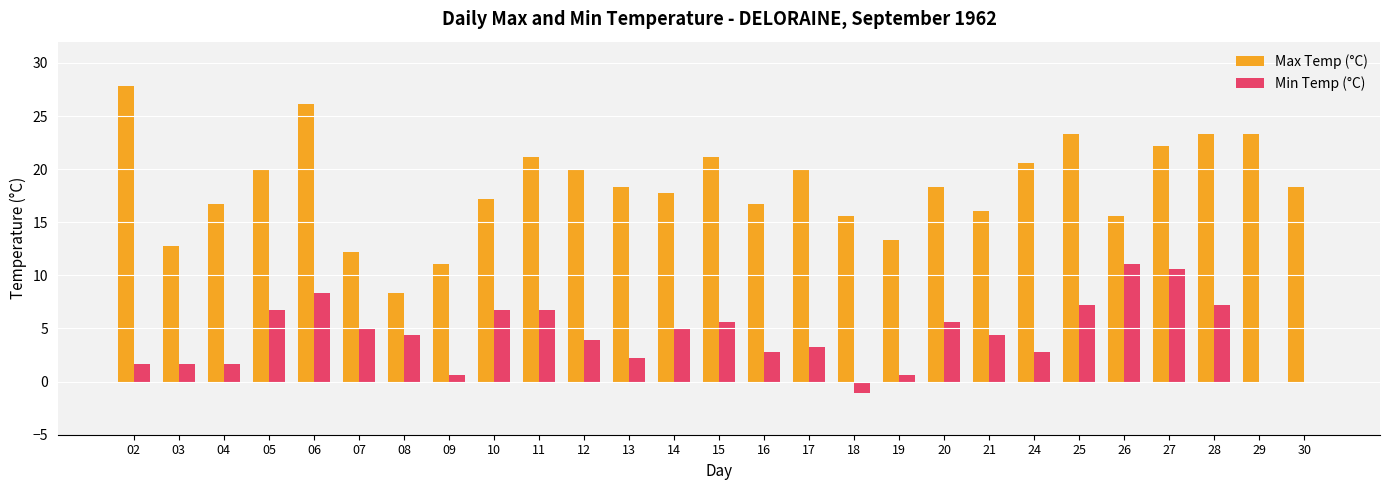

Count the number of data series in this chart.

2